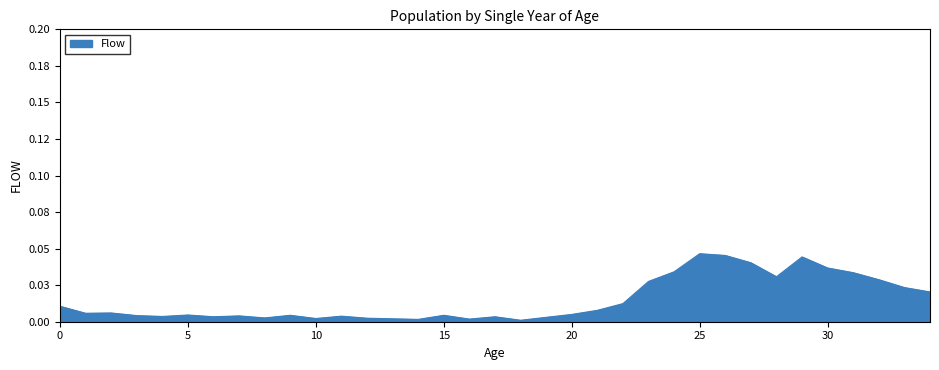

At which category does the chart reach its peak across all series?

25